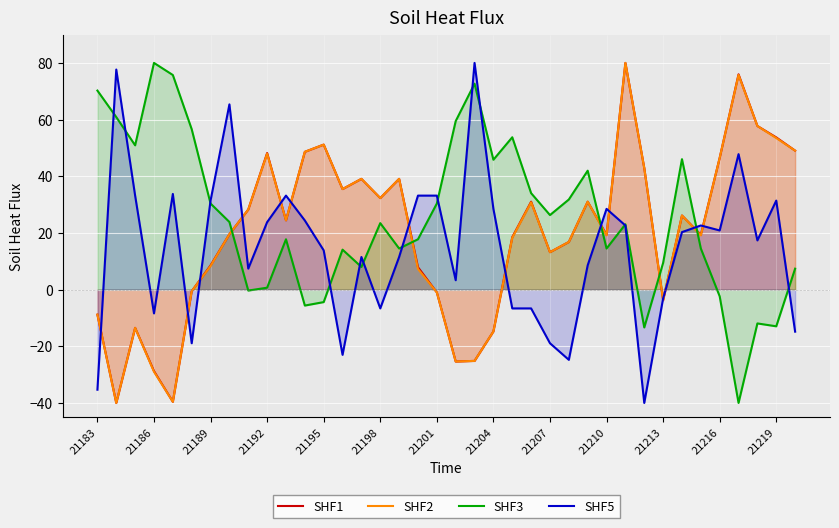

What are all the series names shown in the legend?

SHF1, SHF2, SHF3, SHF5